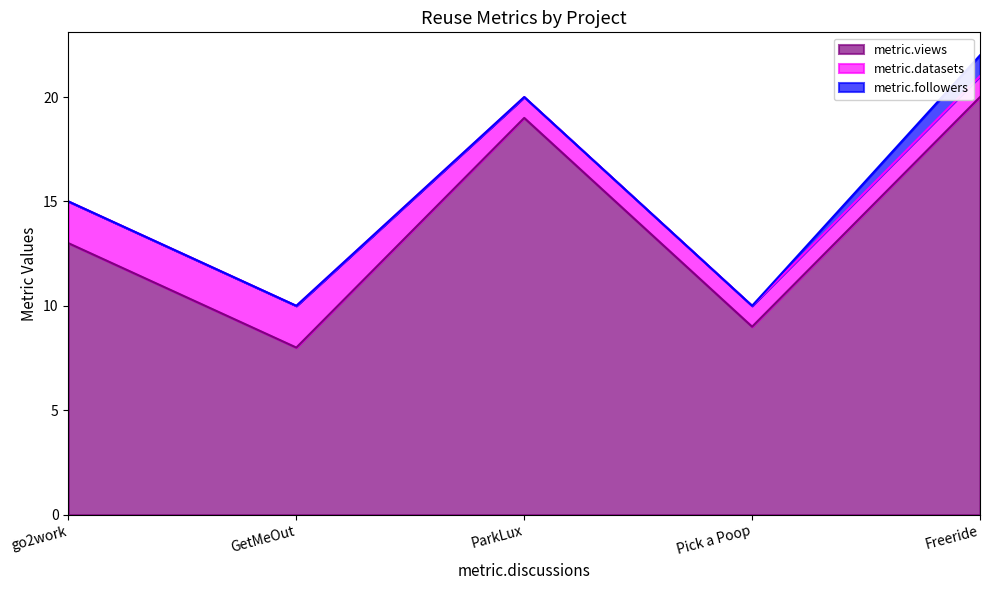

What position from the right is Freeride?

1